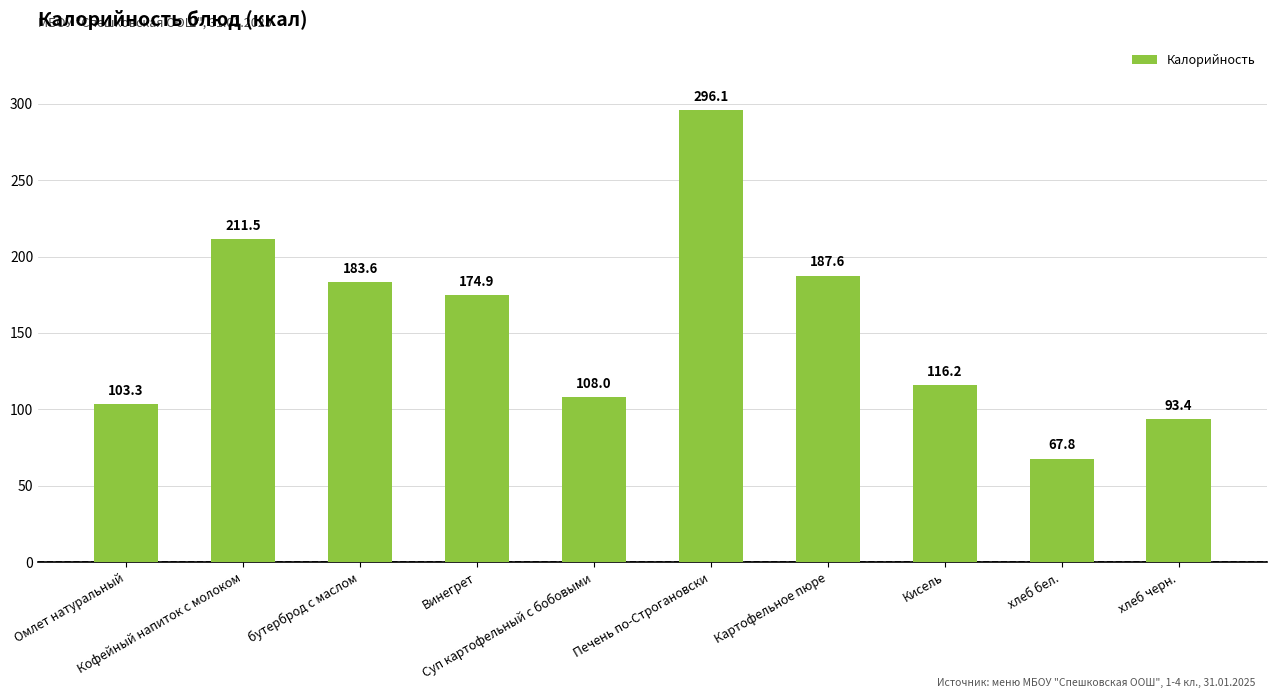

What is the difference between the second highest and minimum values?

143.7